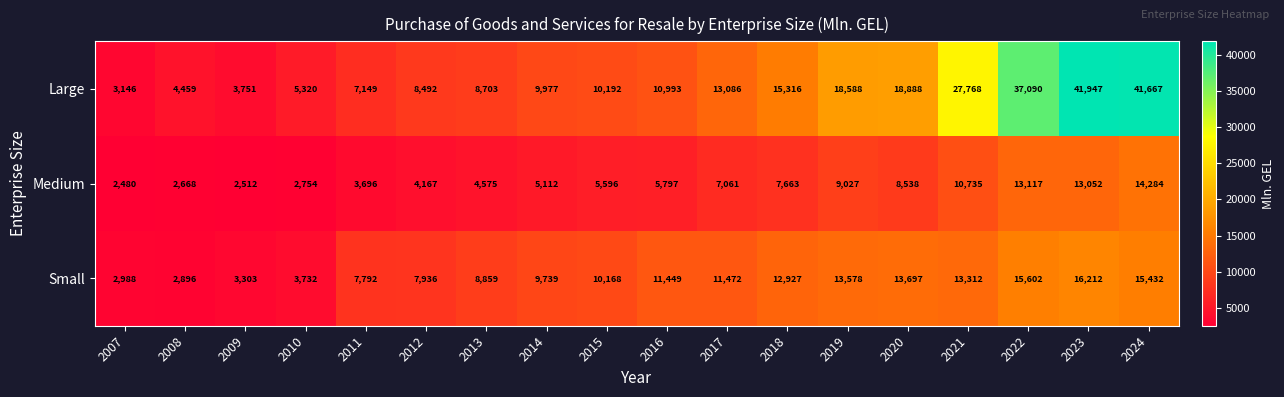

What is the sum of the Small values at 2007 and 2010?

6720